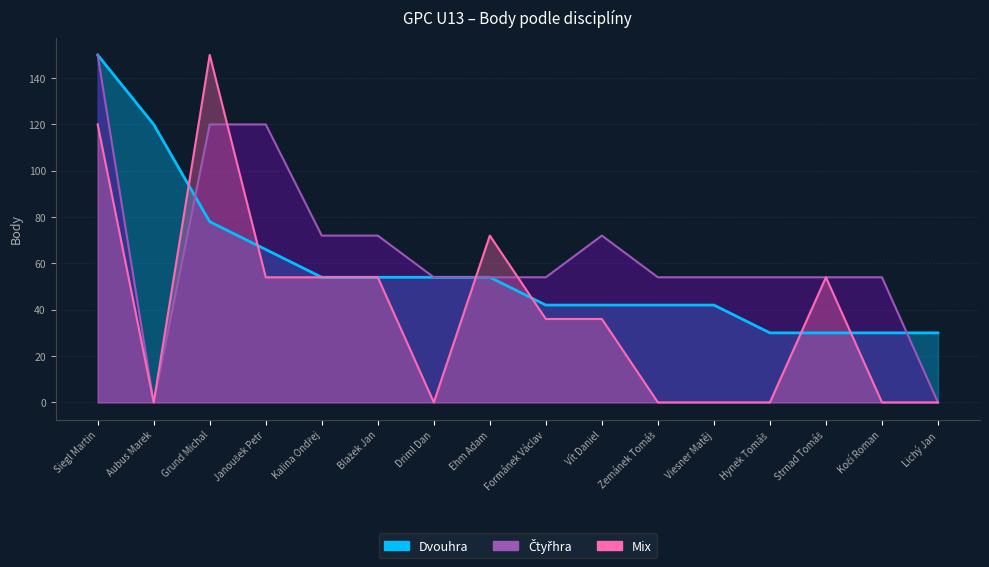

Between Hynek Tomáš and Kalina Ondřej, which is larger?

Kalina Ondřej